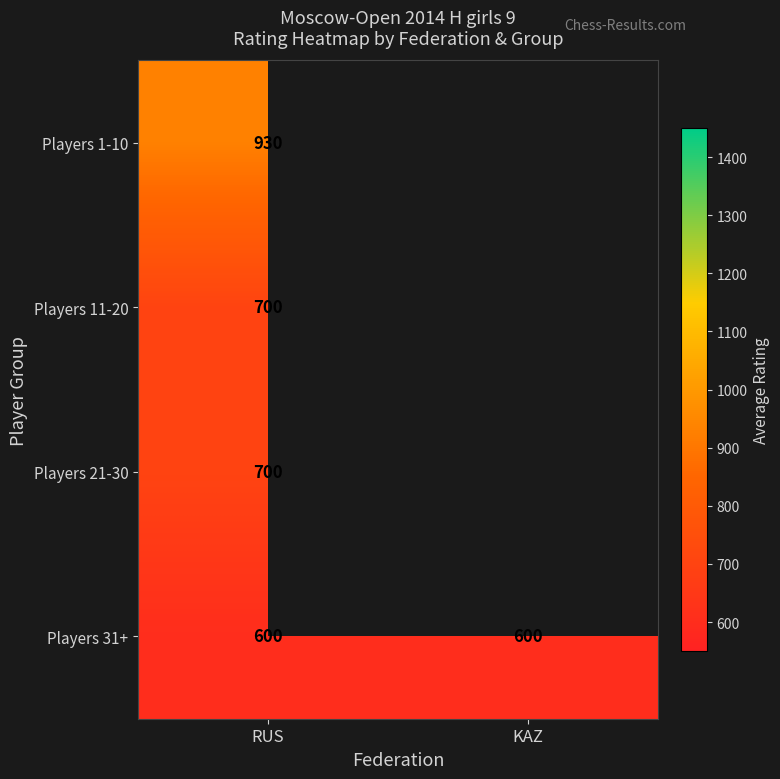

What is the total value across all series at RUS?

2930